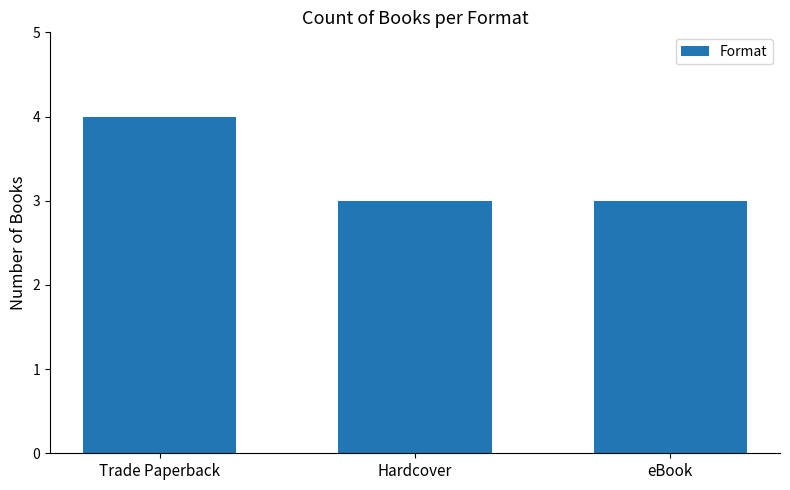

What is the sum of all values?

10